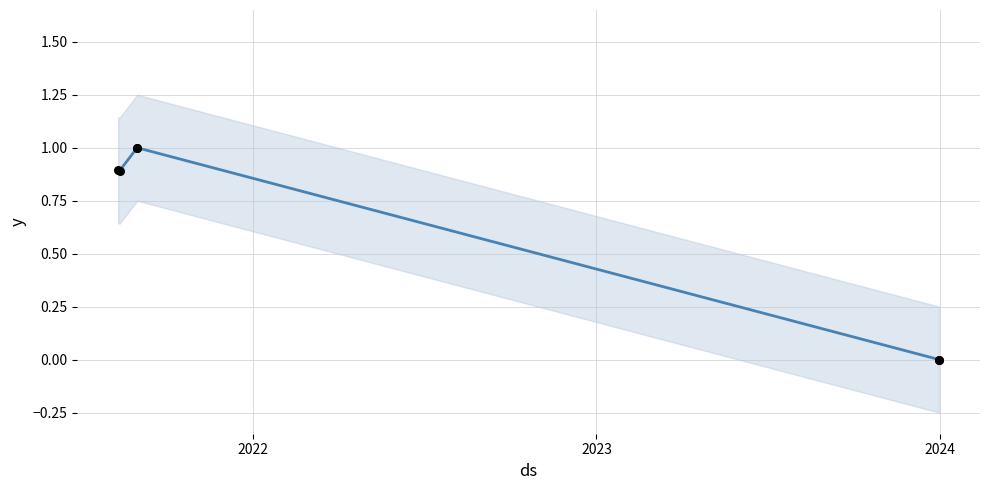

Which series has the largest Y range (max minus min)?

Amount (normalized)